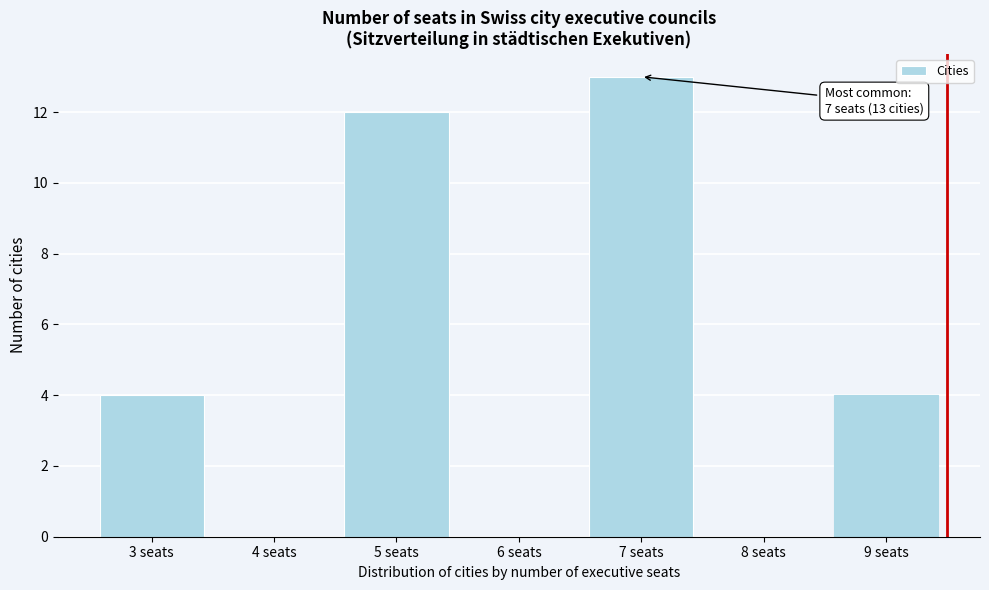

Reading left to right, extract all data points from this chart.

3 seats=4	4 seats=0	5 seats=12	6 seats=0	7 seats=13	8 seats=0	9 seats=4